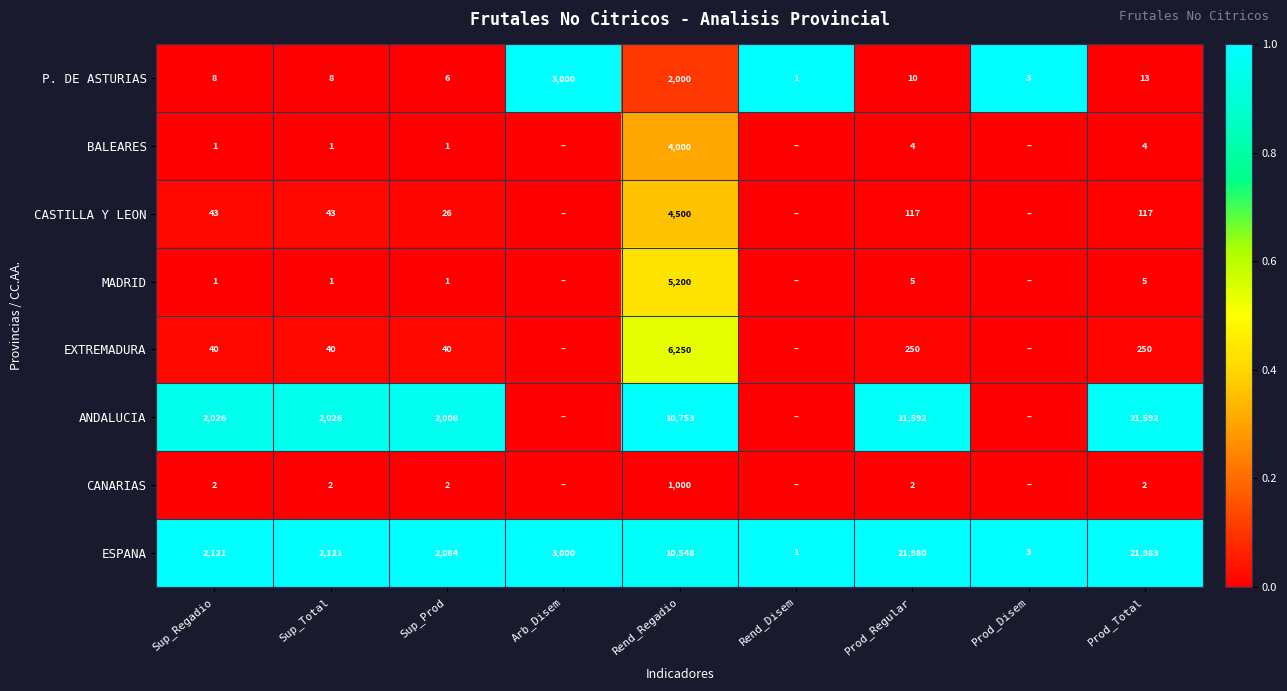

Is the value of P. DE ASTURIAS at Prod_Disem greater than the value of MADRID at Sup_Prod?

Yes